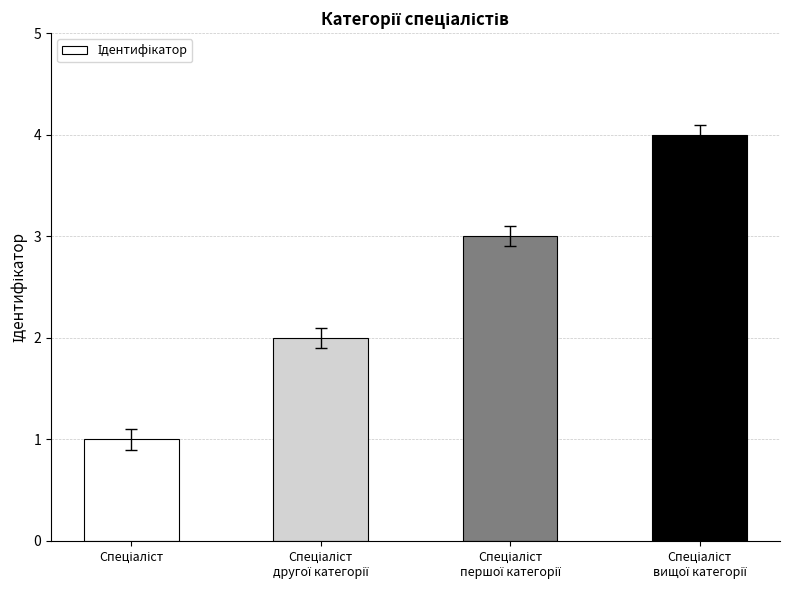

How many data points are less than 3?

2